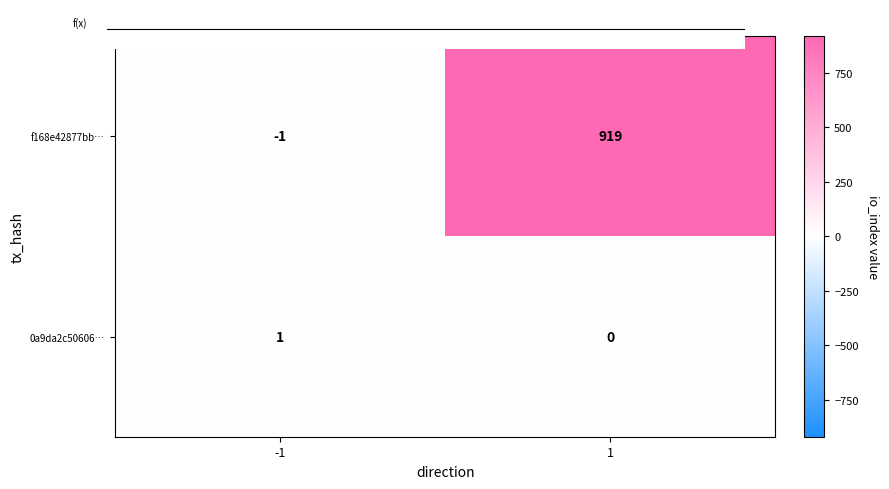

Rank the series by their maximum value, from lowest to highest.

0a9da2c50606…, f168e42877bb…